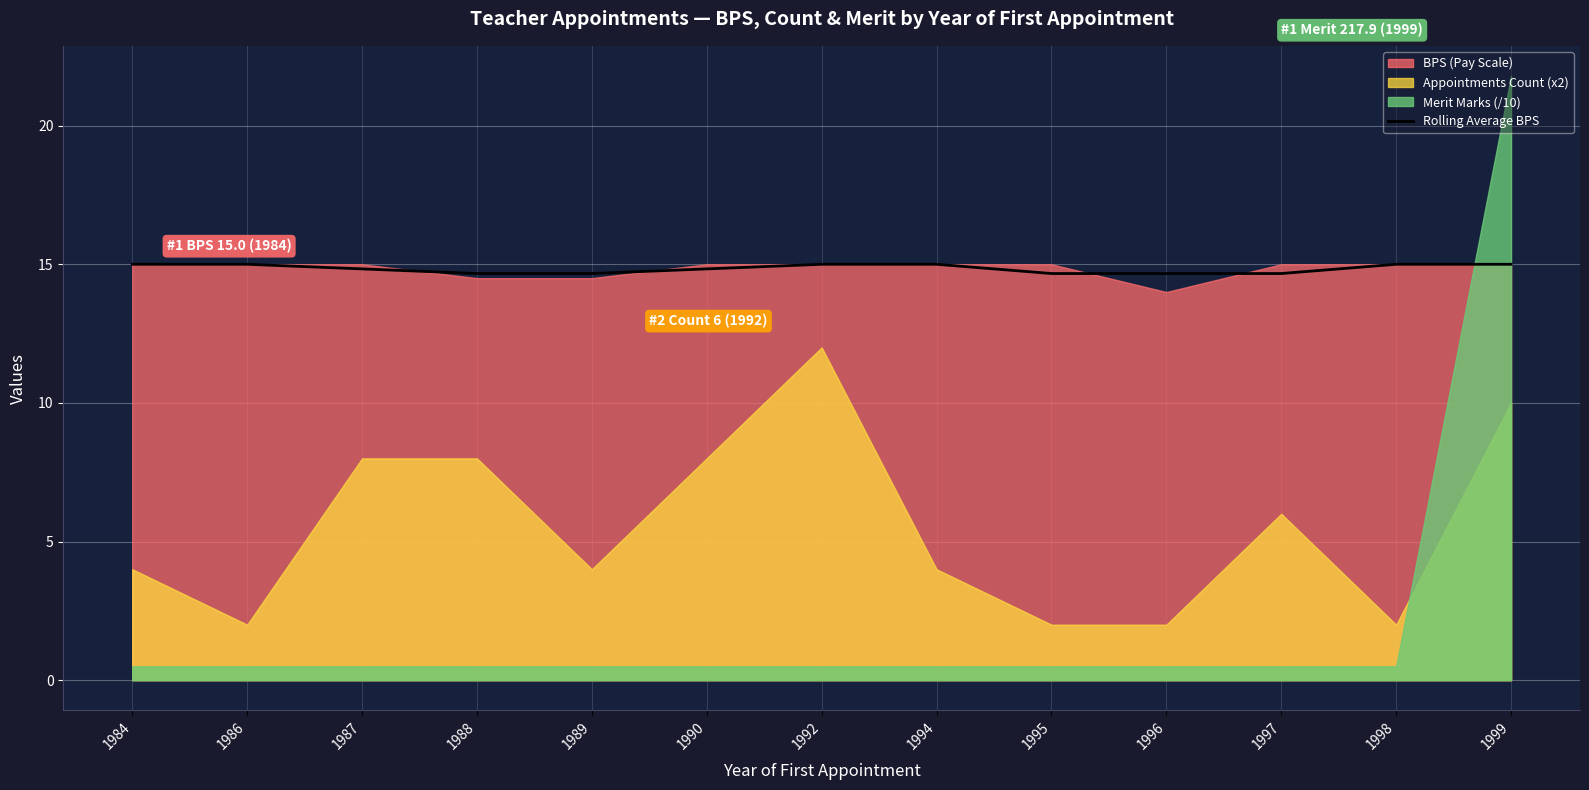

True or false: Rolling Average BPS has a value of 15.0 at 1992.

True